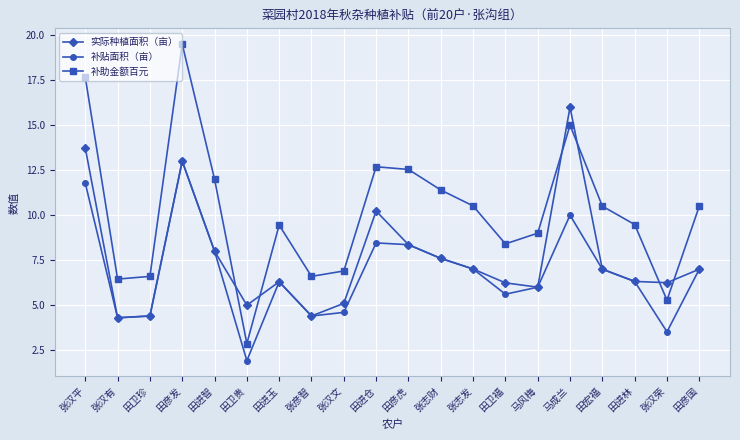

Where do 实际种植面积（亩） and 补助金额百元 first cross each other?

田进智 and 田卫贵